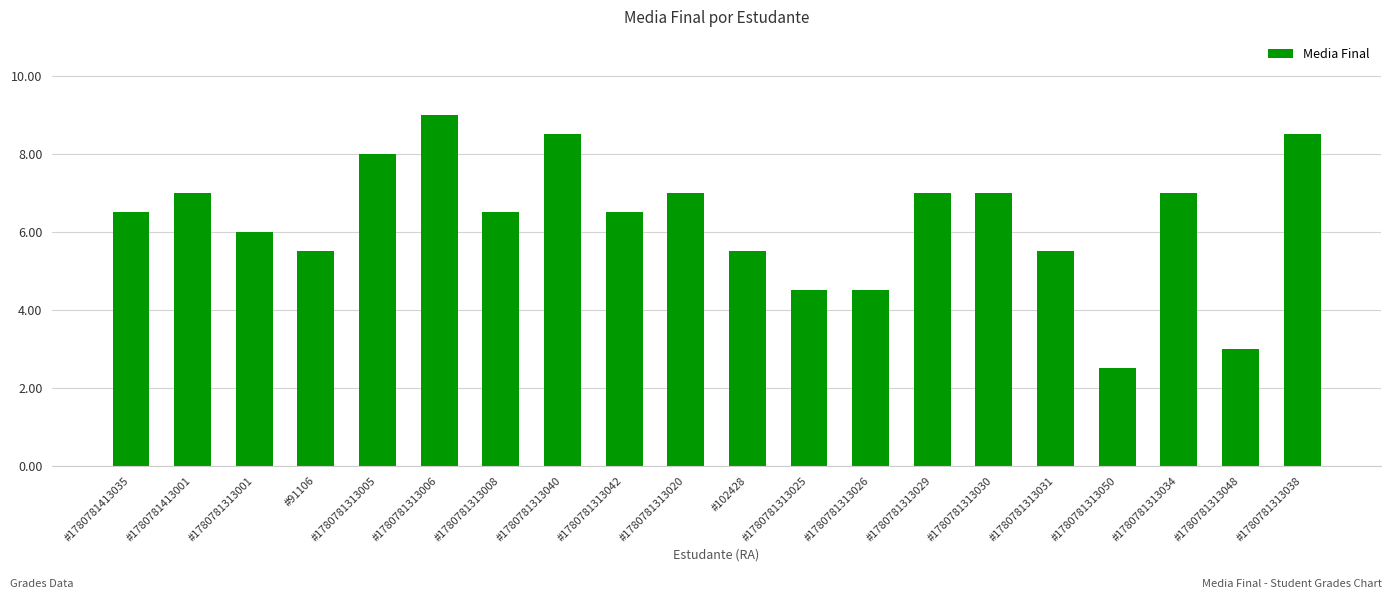

What is the label of the 19th bar from the right?

#1780781413001